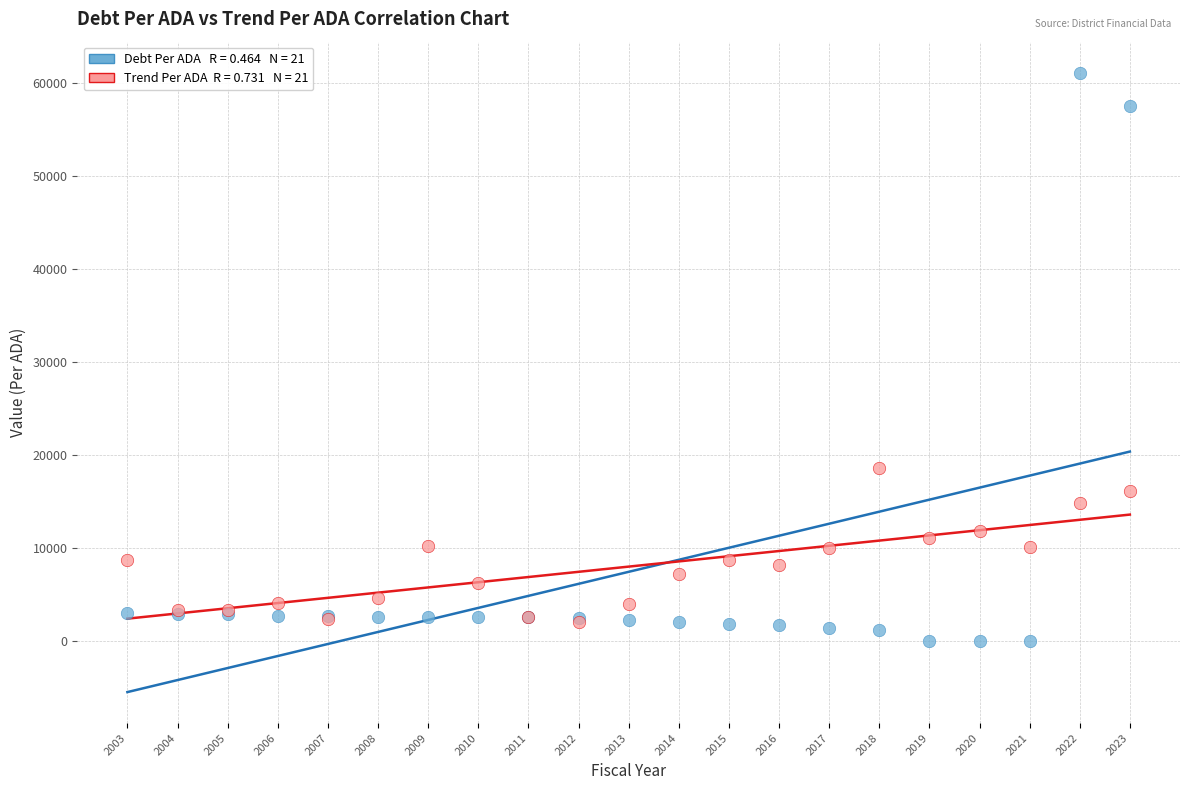

Across all series, what Y value is closest to 30537?

18549.4